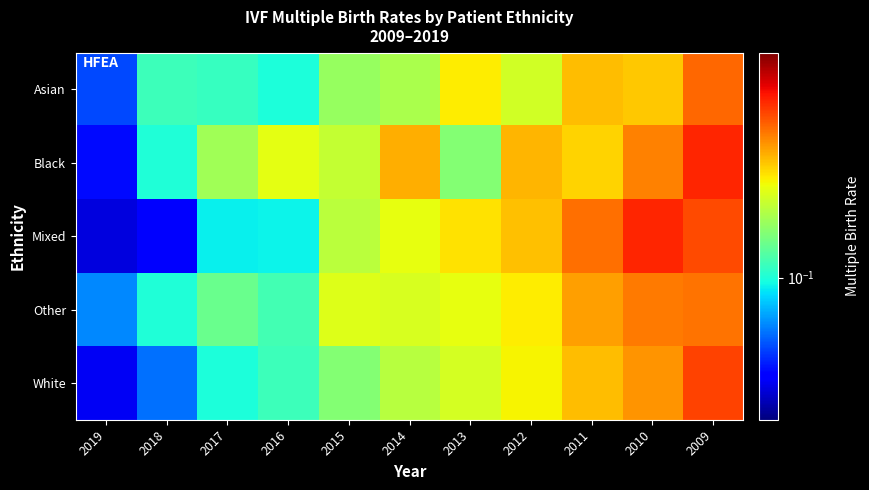

What is the minimum value shown in the chart?

0.1